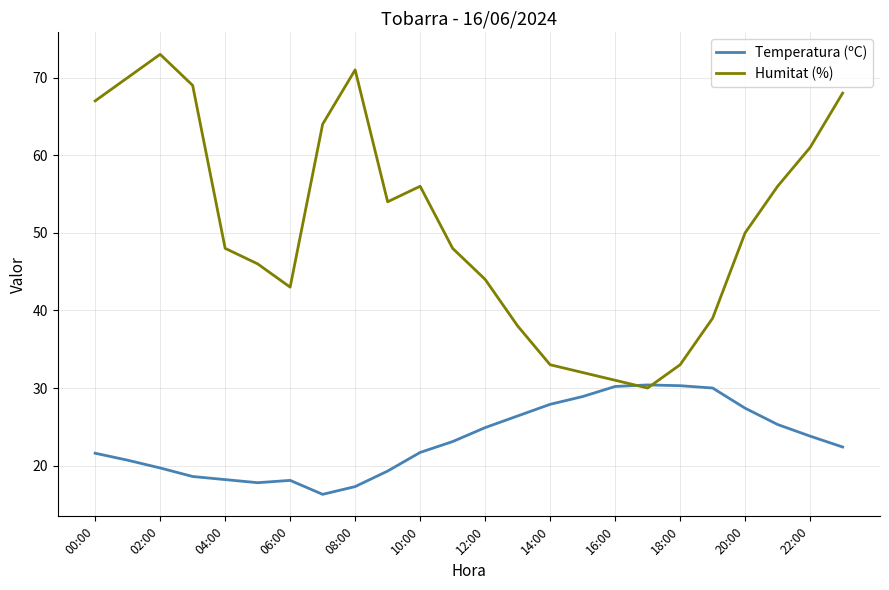

What is the difference between the second highest and minimum values in the Temperatura (ºC) series?

14.0